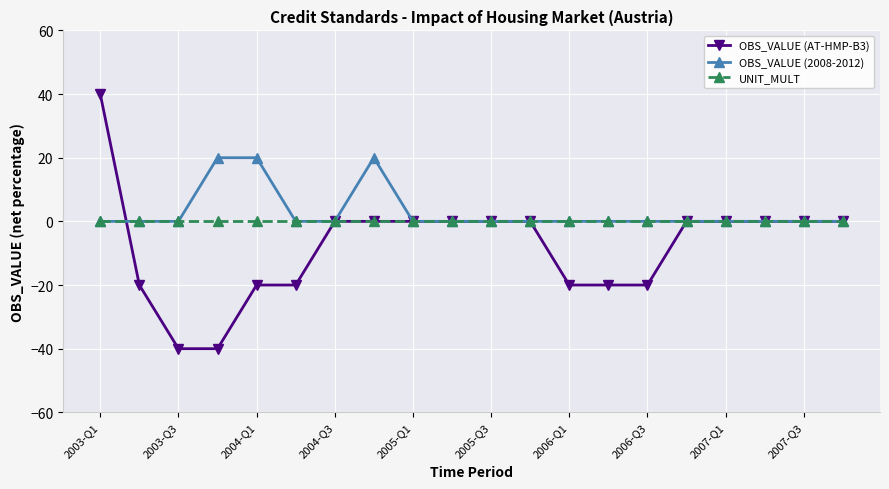

Which series has the largest range (max minus min)?

OBS_VALUE (AT-HMP-B3)